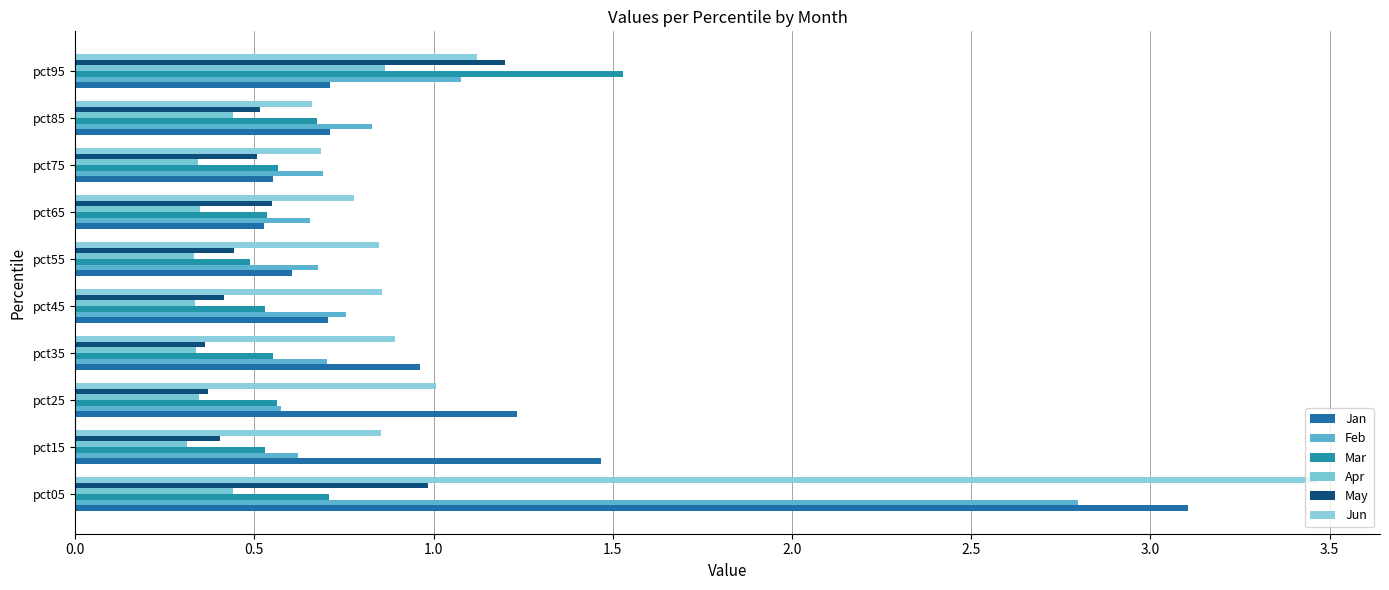

Reading right to left, what are all the values shown in this chart?

Jan: 0.7	0.7	0.6	0.5	0.6	0.7	1.0	1.2	1.5	3.1
Feb: 1.1	0.8	0.7	0.7	0.7	0.8	0.7	0.6	0.6	2.8
Mar: 1.5	0.7	0.6	0.5	0.5	0.5	0.6	0.6	0.5	0.7
Apr: 0.9	0.4	0.3	0.3	0.3	0.3	0.3	0.3	0.3	0.4
May: 1.2	0.5	0.5	0.5	0.4	0.4	0.4	0.4	0.4	1.0
Jun: 1.1	0.7	0.7	0.8	0.8	0.9	0.9	1.0	0.9	3.5